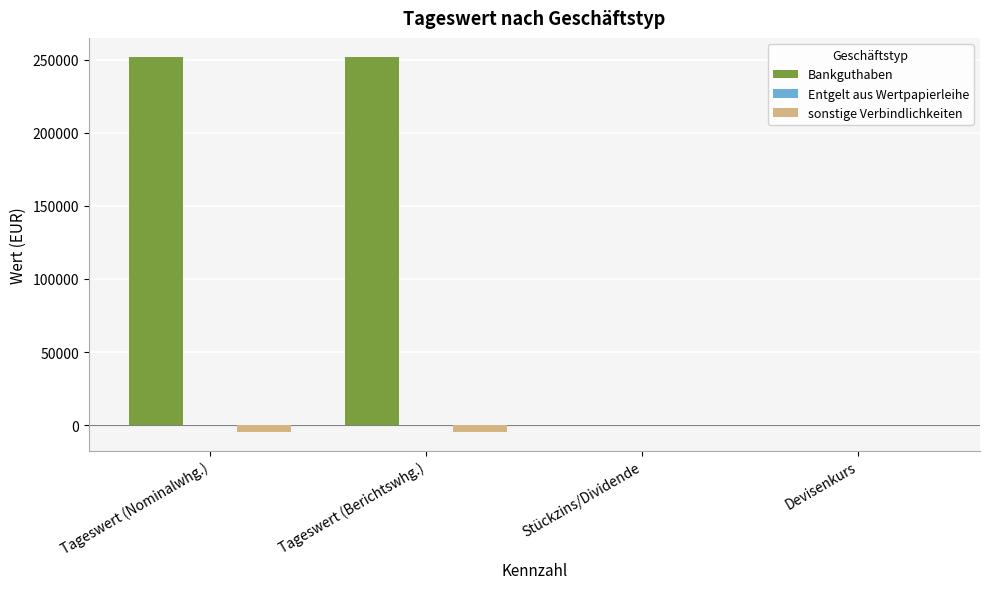

The Bankguthaben series shows -147954.6 at Stückzins/Dividende. True or false?

False